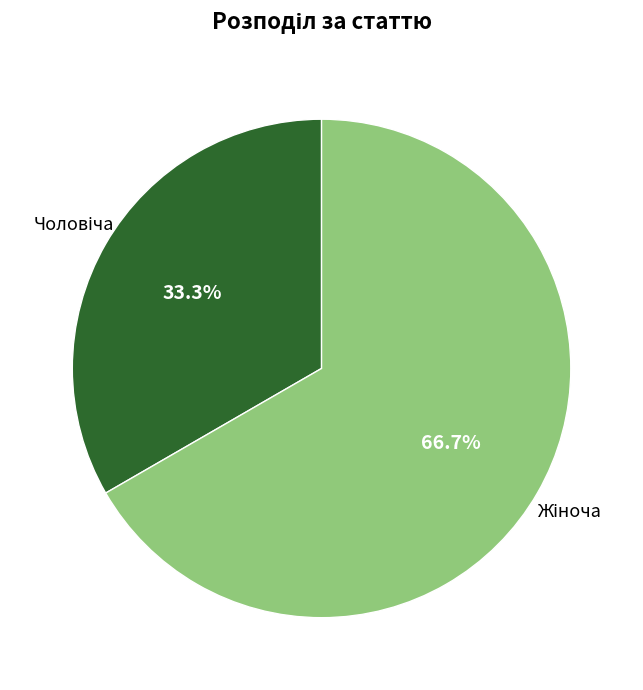

Does any single category account for the majority?

Yes